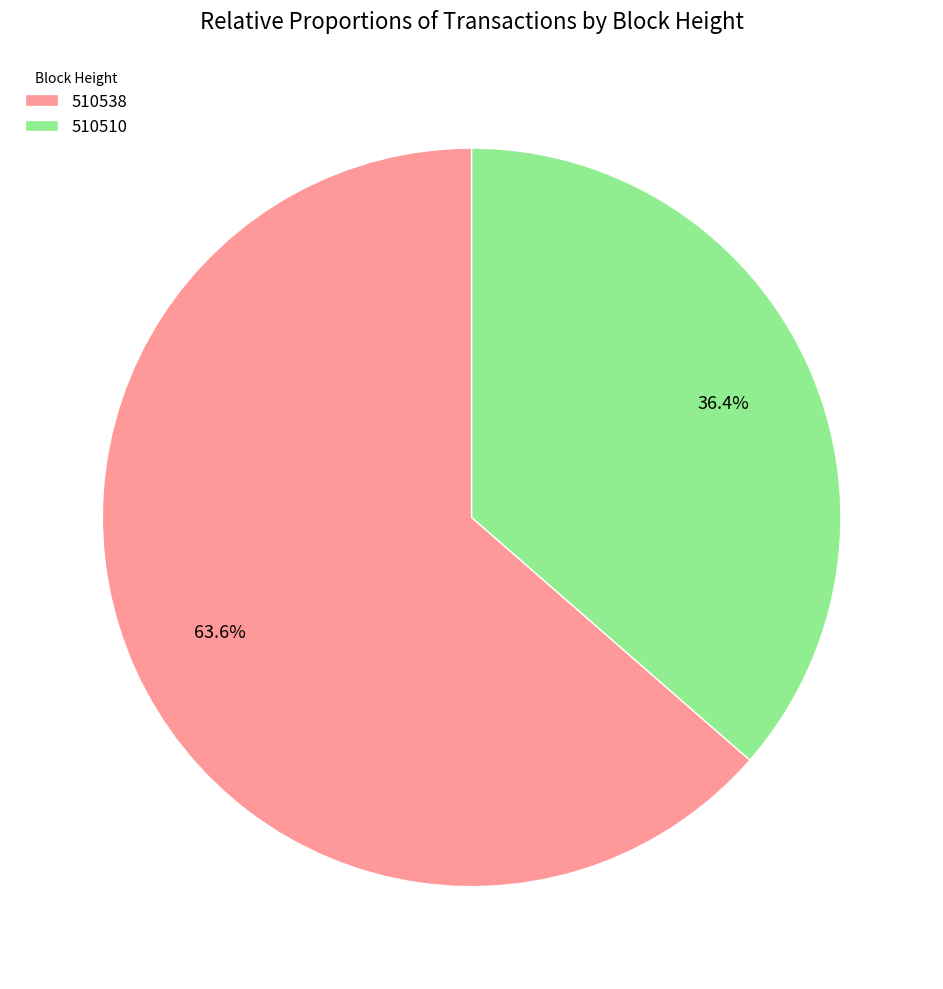

To the nearest percent, what portion does 510510 represent?

36%